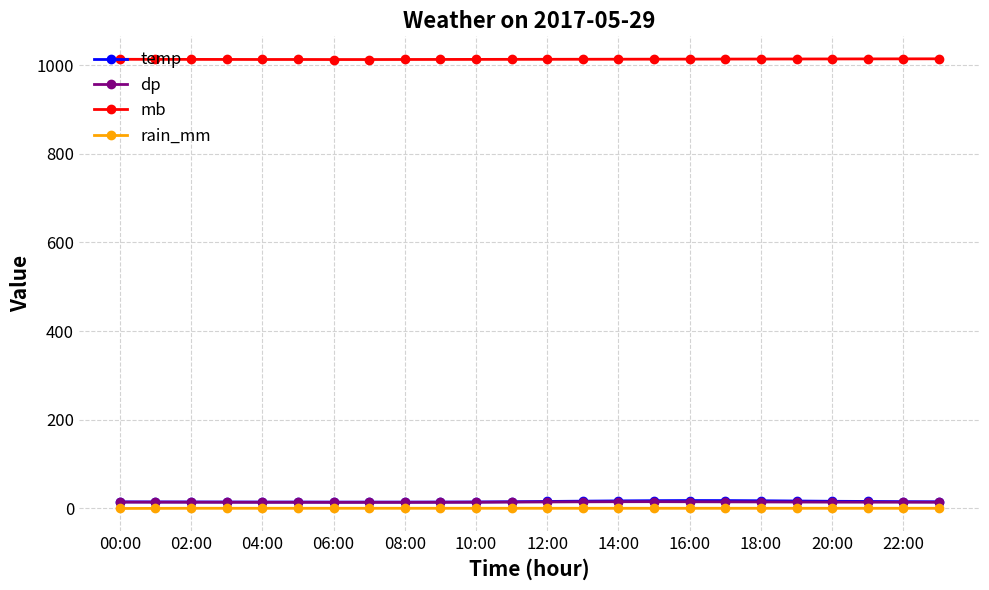

True or false: temp and mb cross at least once.

False